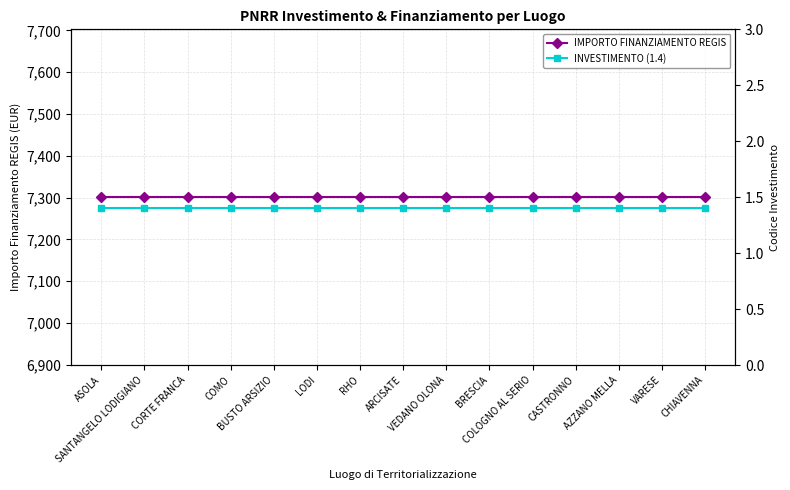

Where is IMPORTO FINANZIAMENTO REGIS nearest to the value 7301?

ASOLA